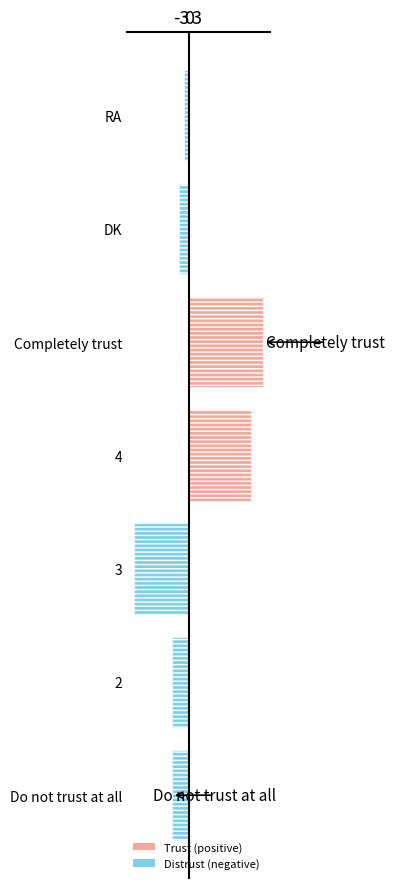

Reading bottom to top, list all the values displayed in this chart.

Do not trust at all=-7	2=-7	3=-23	4=26	Completely trust=31	DK=-4	RA=-2